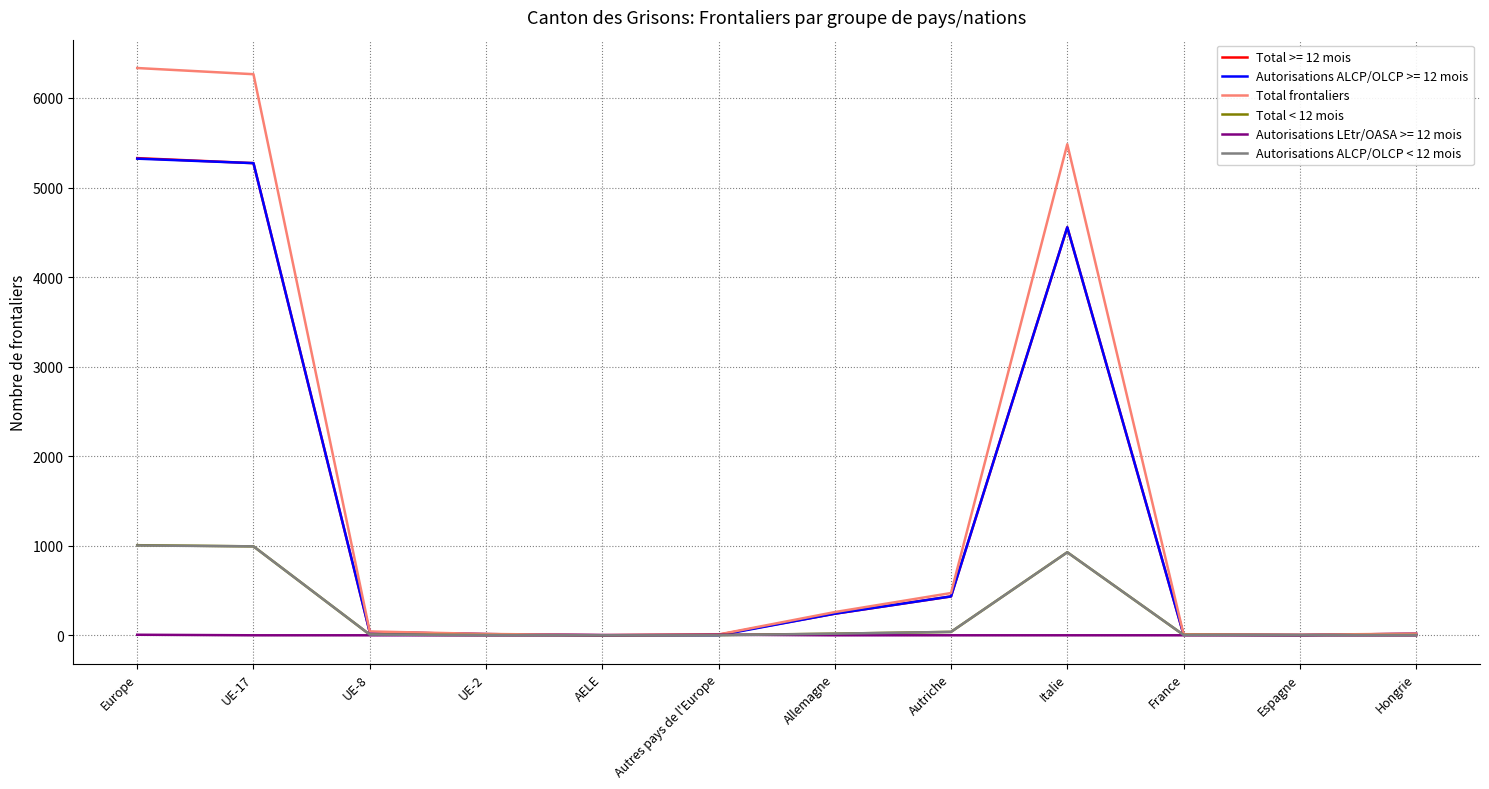

What is the total value across all series at Europe?

18999